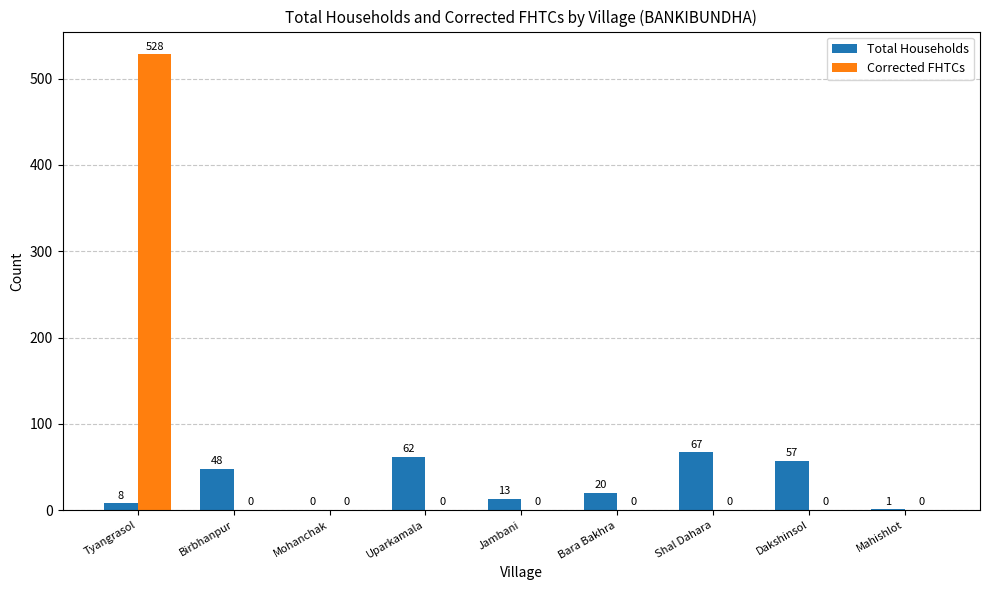

Count the number of categories in the chart.

9